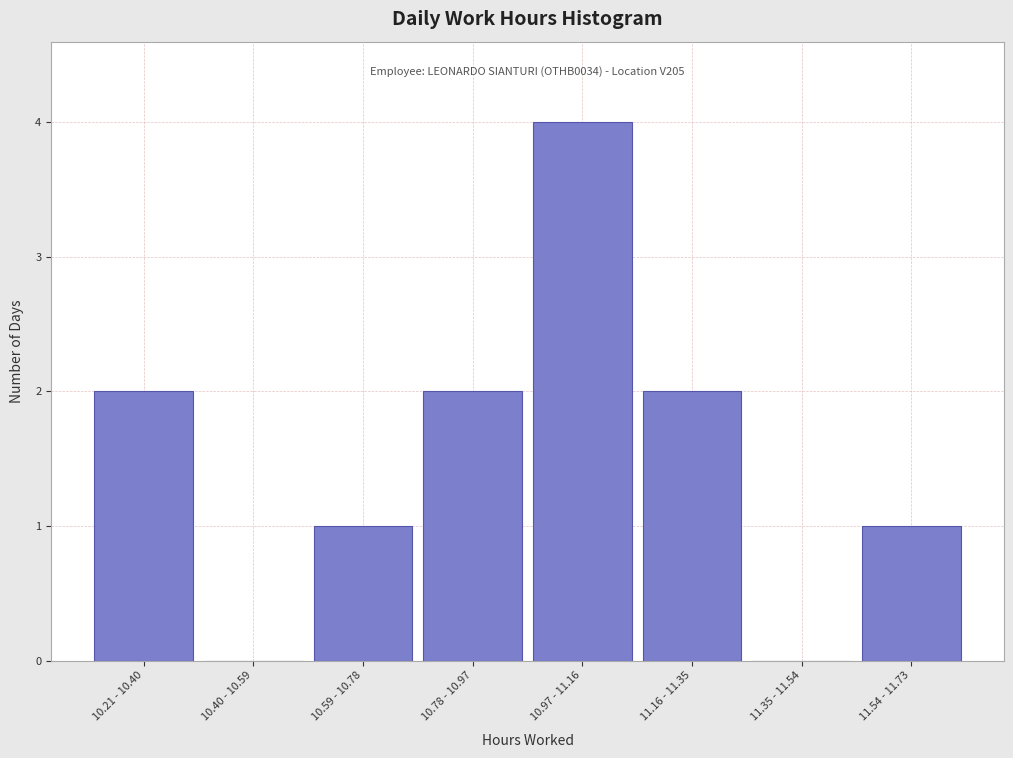

Reading left to right, extract all data points from this chart.

10.21 - 10.40=2	10.40 - 10.59=0	10.59 - 10.78=1	10.78 - 10.97=2	10.97 - 11.16=4	11.16 - 11.35=2	11.35 - 11.54=0	11.54 - 11.73=1